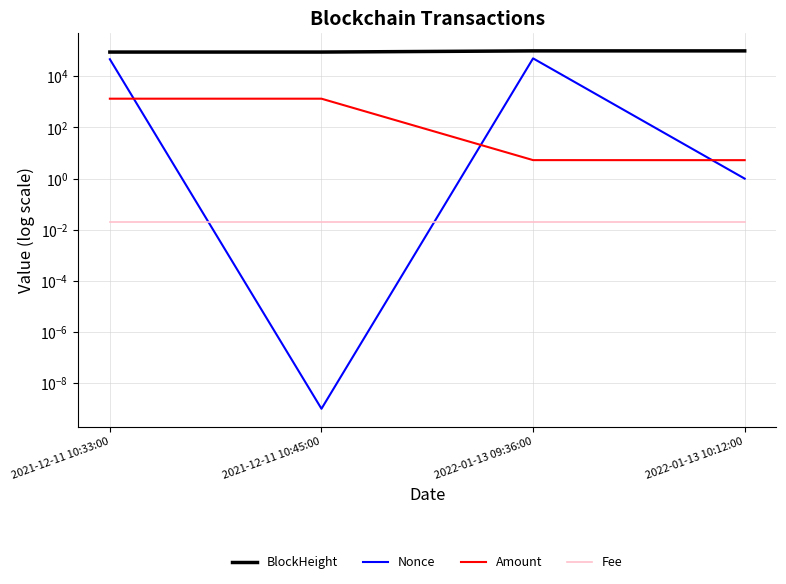

What position from the right is 2021-12-11 10:45:00?

3